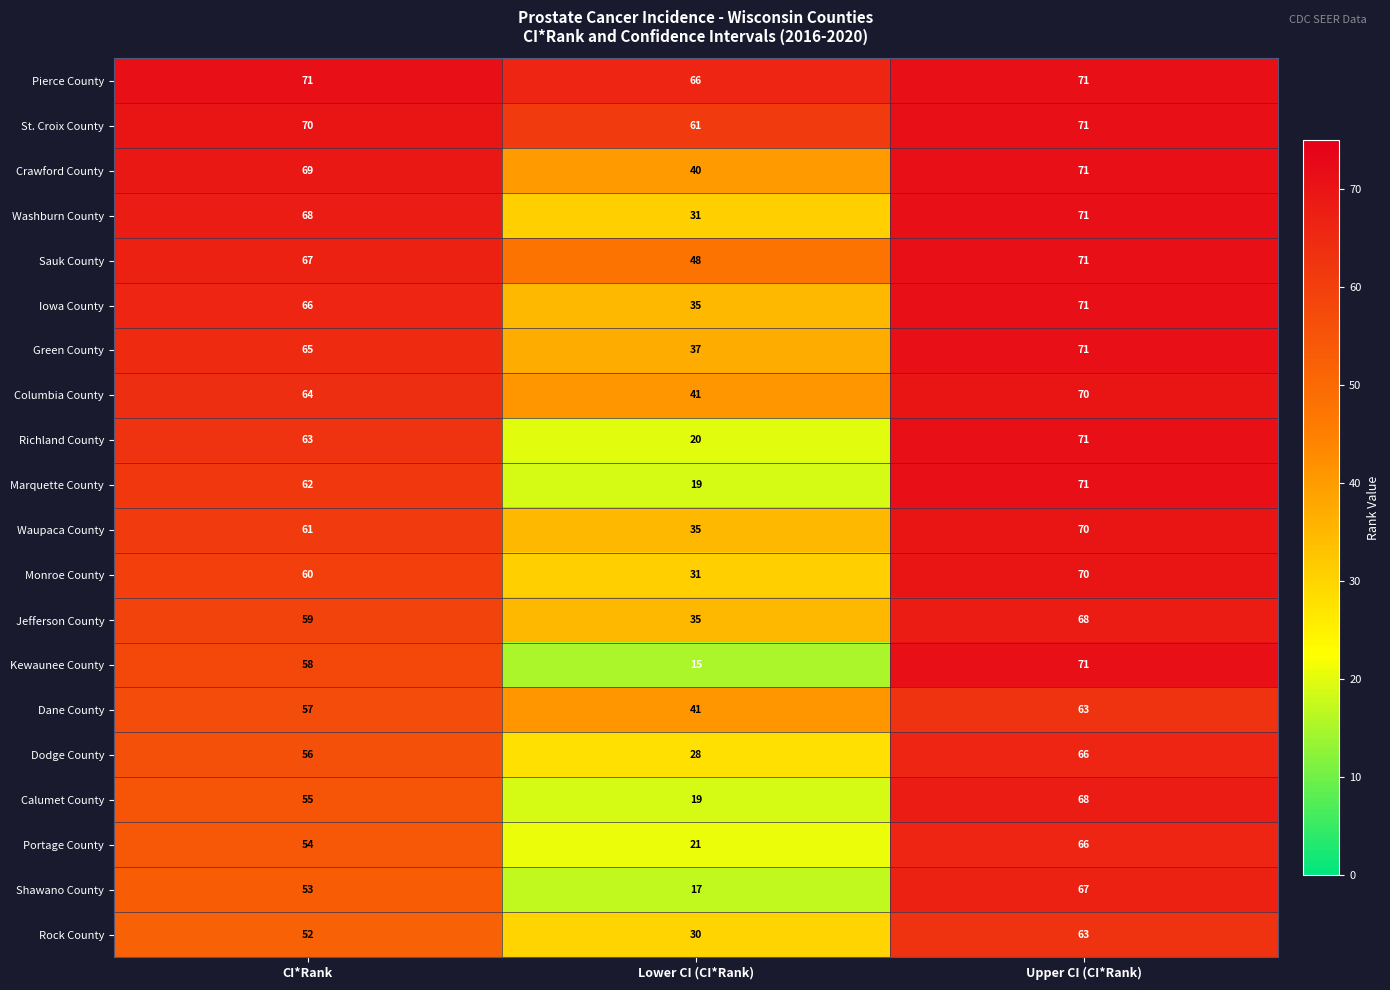

List the labels in order of Monroe County value, smallest first.

Lower CI (CI*Rank), CI*Rank, Upper CI (CI*Rank)